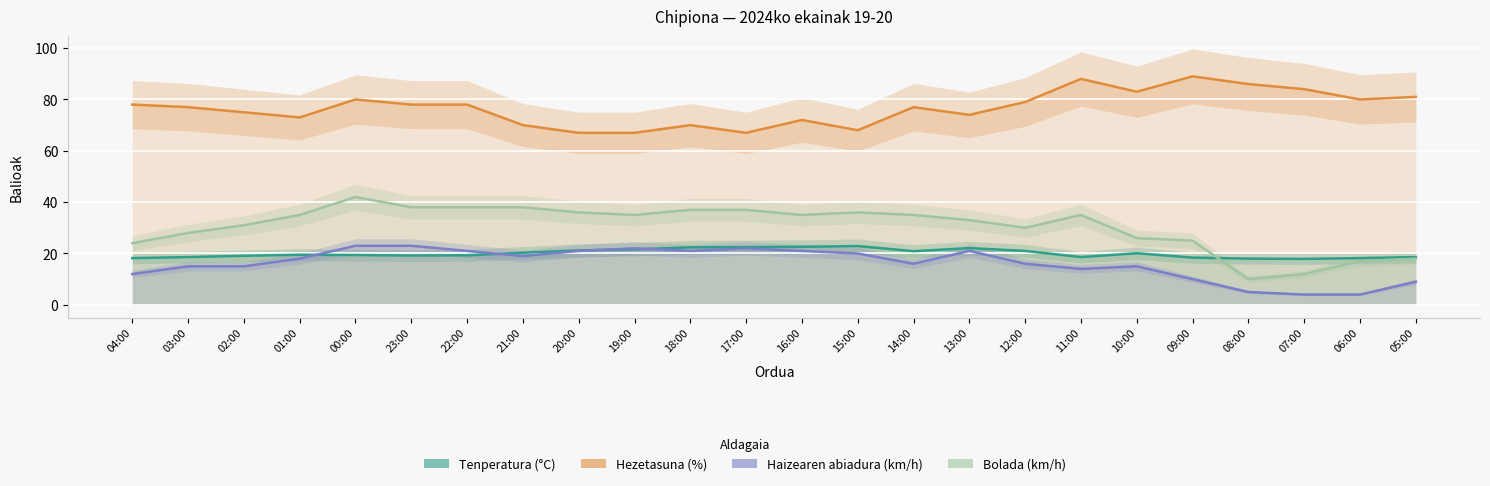

How many data points in Hezetasuna (%) are above 78?

9